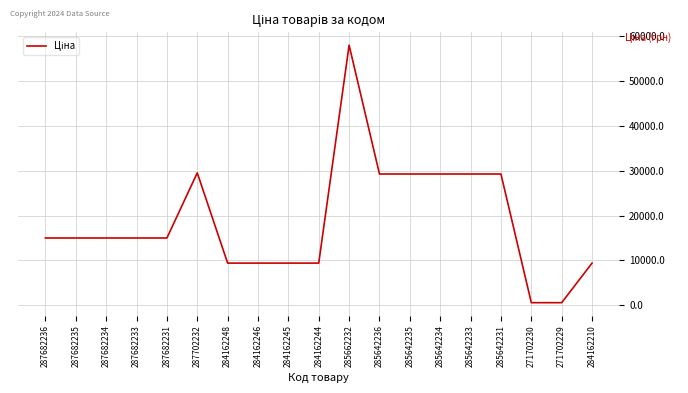

What is the greatest value displayed?

58037.0